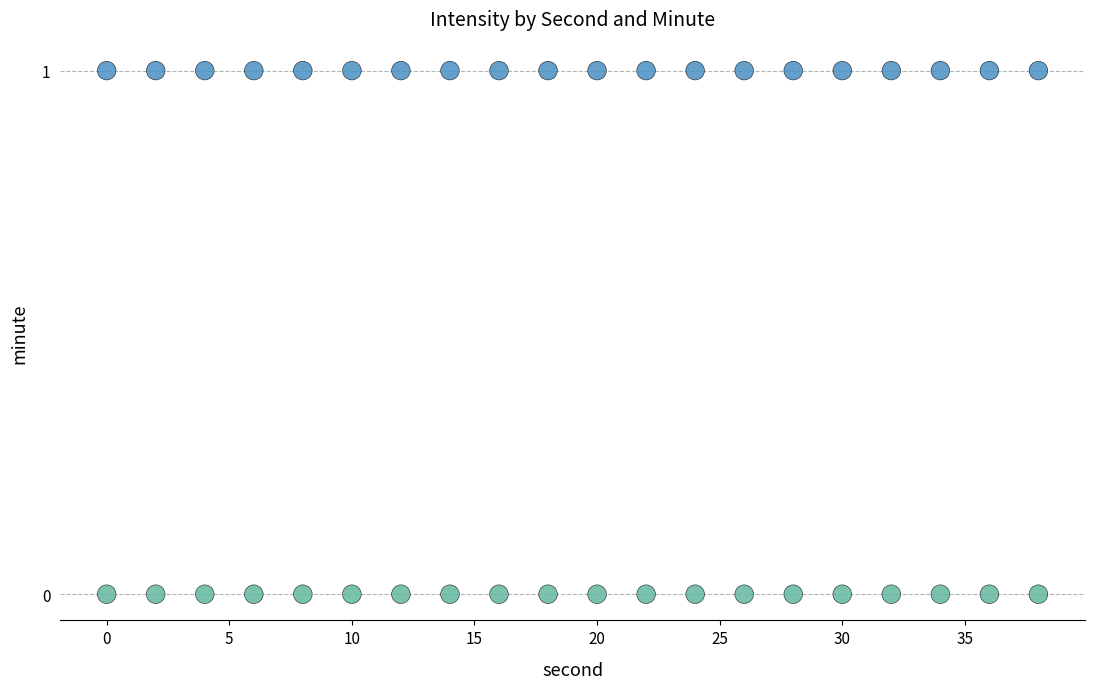

Which series reaches the maximum Y coordinate?

minute=1